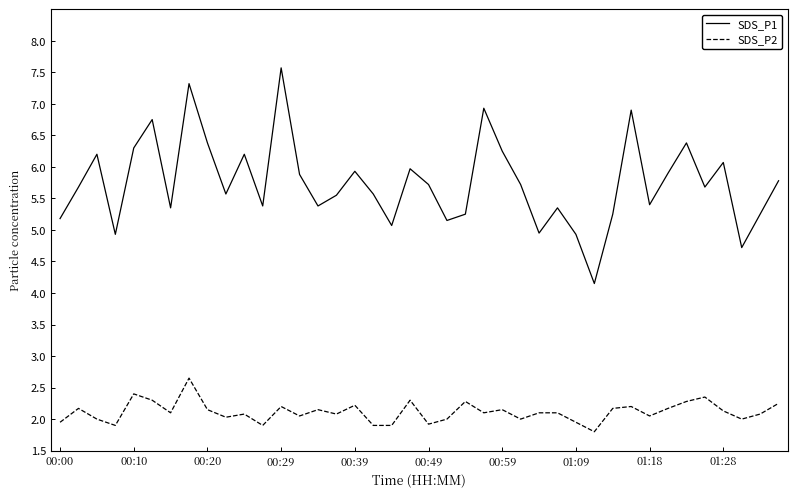

Which series has the largest total across all categories?

SDS_P1